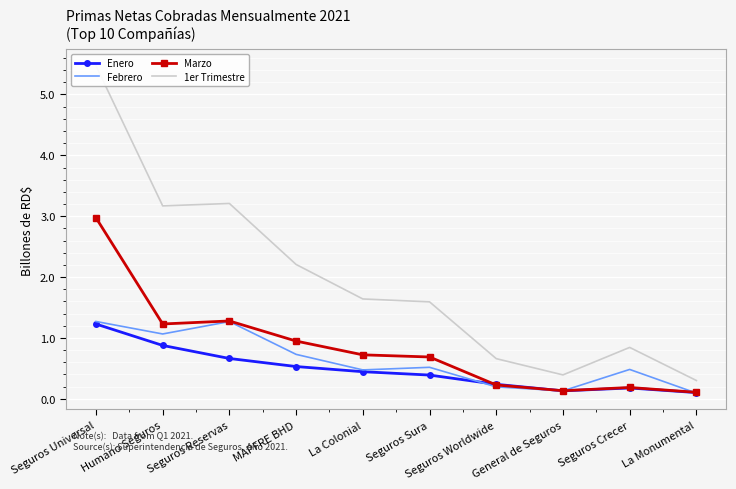

What is the sum of all Enero values?

4.8